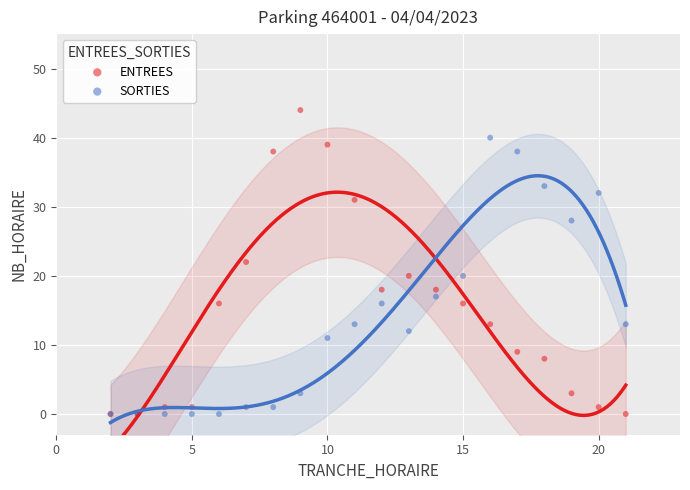

Which series has the largest Y range (max minus min)?

ENTREES